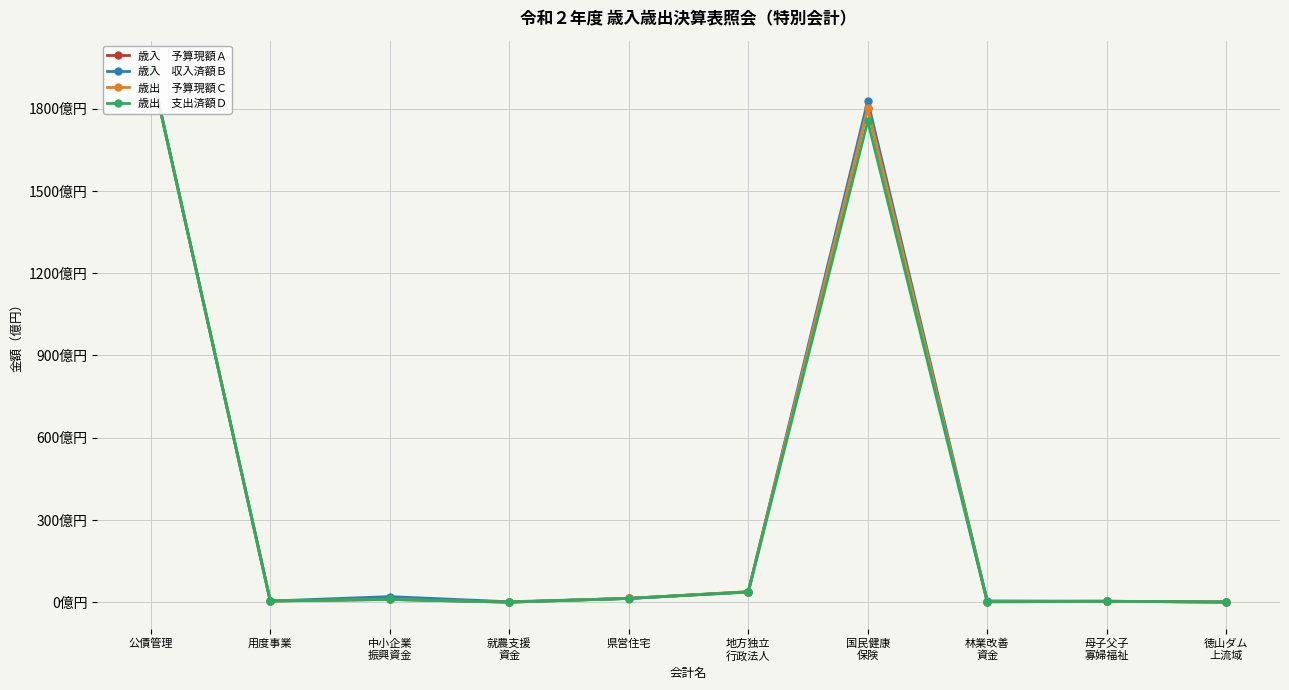

At how many categories does at least one series exceed 11464358689?

2